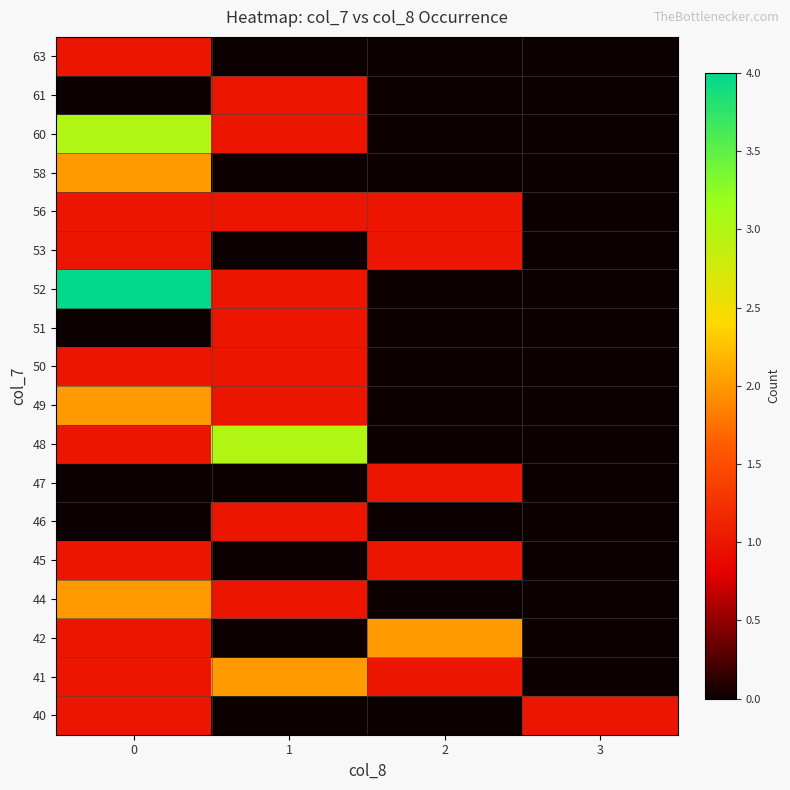

Reading left to right, list all the values displayed in this chart.

40: 0=1	1=0	2=0	3=1
41: 0=1	1=2	2=1	3=0
42: 0=1	1=0	2=2	3=0
44: 0=2	1=1	2=0	3=0
45: 0=1	1=0	2=1	3=0
46: 0=0	1=1	2=0	3=0
47: 0=0	1=0	2=1	3=0
48: 0=1	1=3	2=0	3=0
49: 0=2	1=1	2=0	3=0
50: 0=1	1=1	2=0	3=0
51: 0=0	1=1	2=0	3=0
52: 0=4	1=1	2=0	3=0
53: 0=1	1=0	2=1	3=0
56: 0=1	1=1	2=1	3=0
58: 0=2	1=0	2=0	3=0
60: 0=3	1=1	2=0	3=0
61: 0=0	1=1	2=0	3=0
63: 0=1	1=0	2=0	3=0